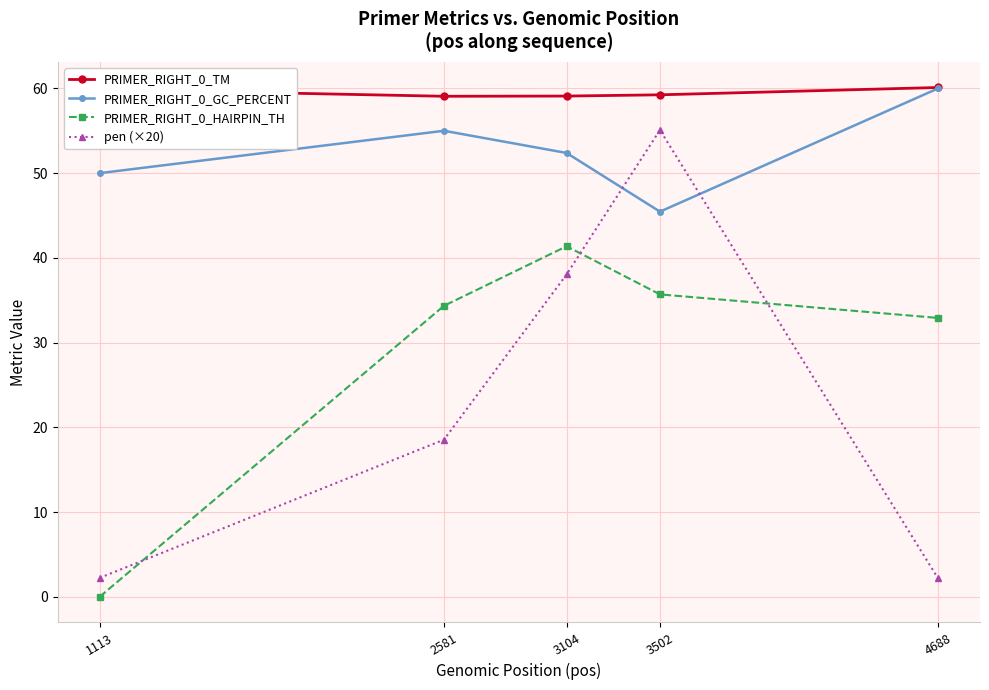

What are all the series names shown in the legend?

PRIMER_RIGHT_0_TM, PRIMER_RIGHT_0_GC_PERCENT, PRIMER_RIGHT_0_HAIRPIN_TH, pen (×20)